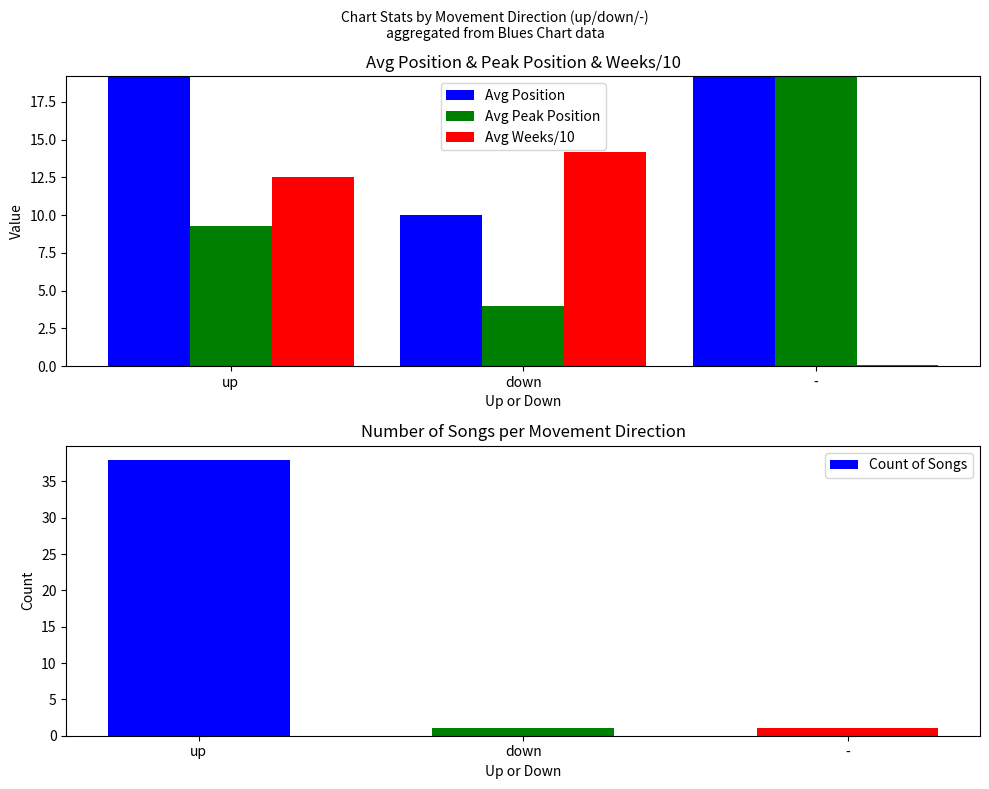

Which series has the largest range (max minus min)?

Count of Songs